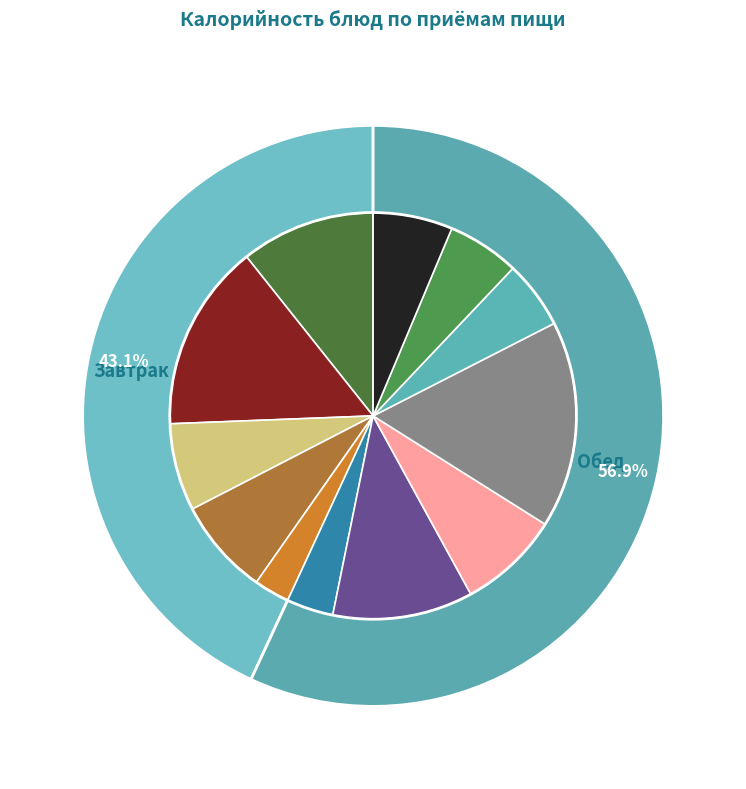

What is the change in value from Кабачковая икра to Компот из кураги?

+20.9